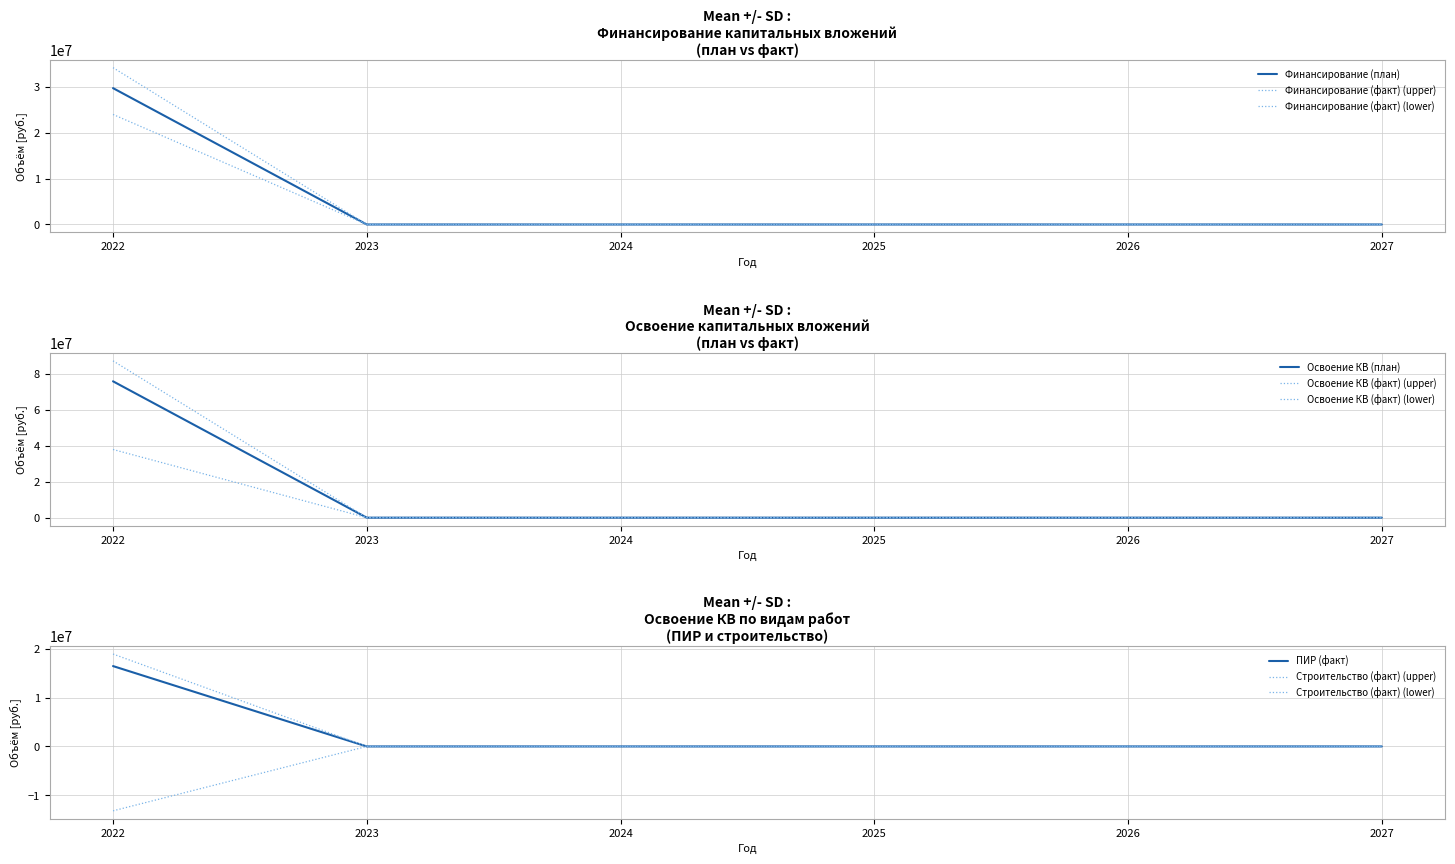

True or false: Строительство (факт) has more than 1 interior local peaks.

False